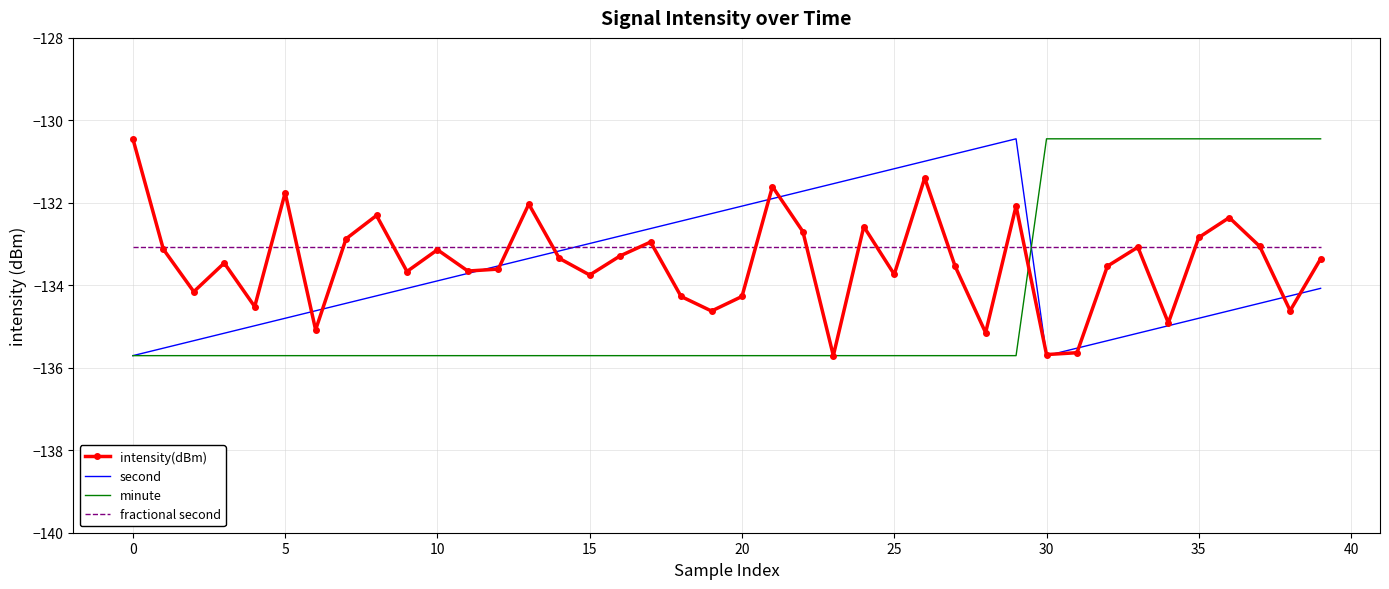

True or false: fractional second and intensity(dBm) cross at least once.

True